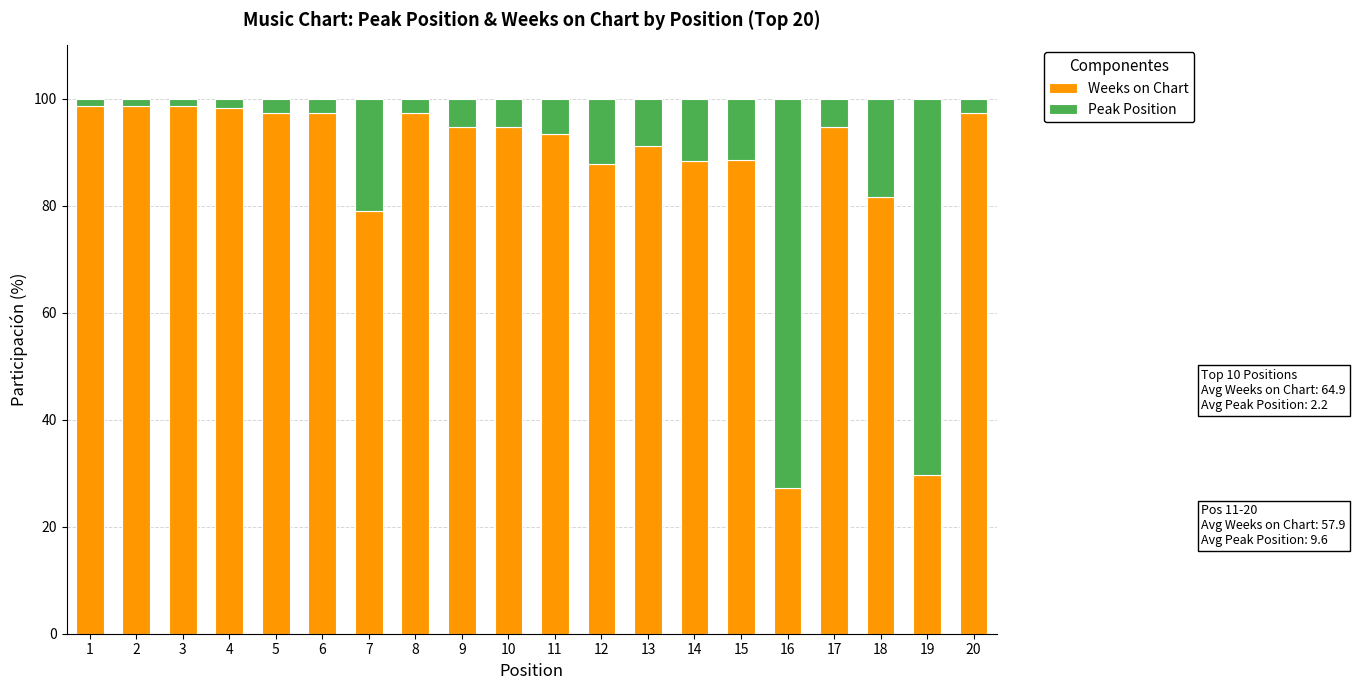

What is the average value of the Weeks on Chart series?

86.7